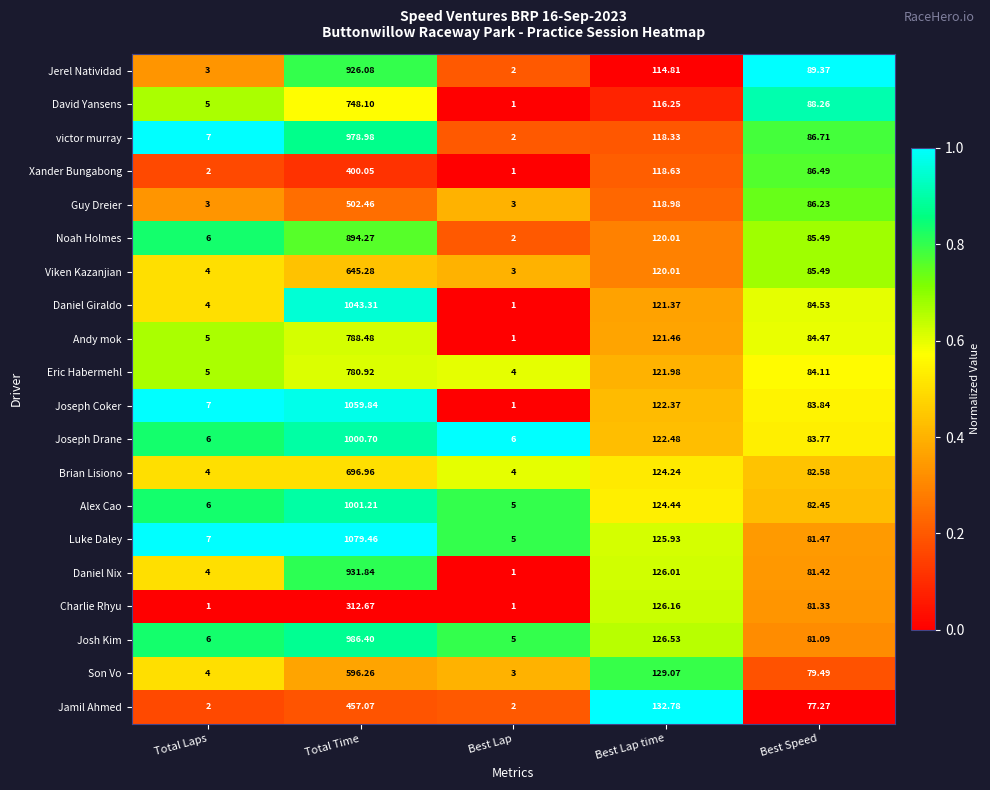

What is the difference between the highest and lowest values at Total Laps?

6.0